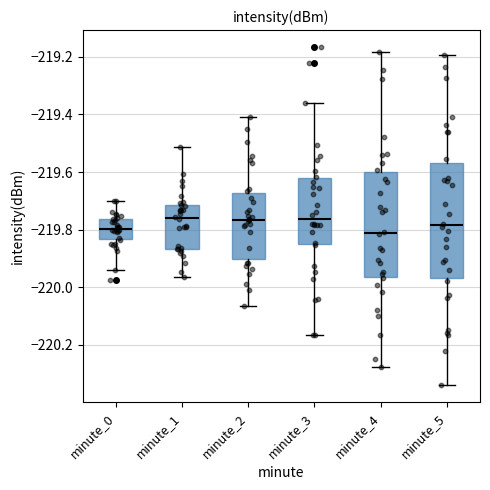

Where does the lower whisker of the box for minute_3 end on the y-axis? The values are not printed on the chart, so give them approximately, as read against the axis.

-220.16